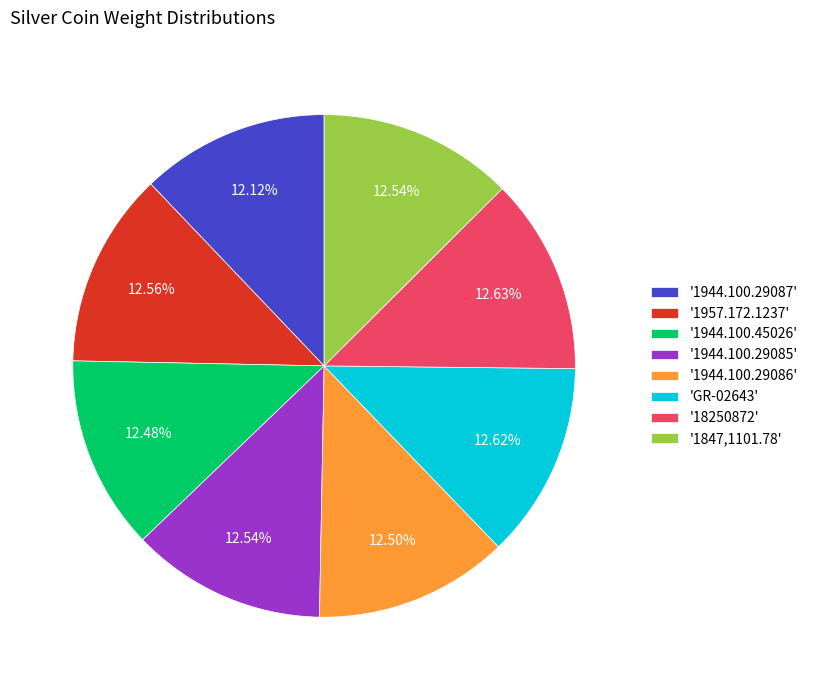

Approximately how many times larger is the value at 'GR-02643' compared to '1944.100.29087'?

1.0